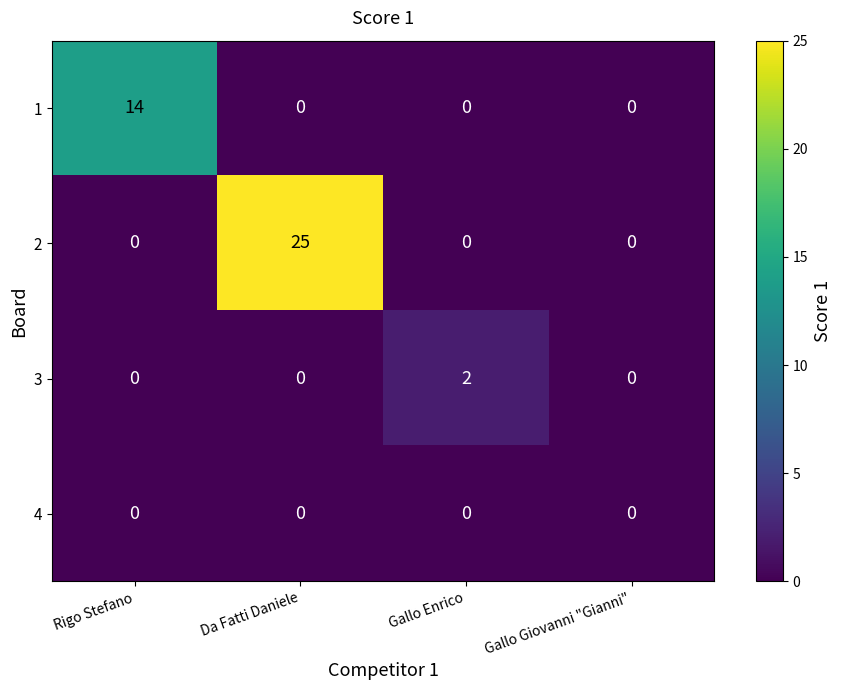

The value of 1 at Gallo Giovanni "Gianni" is 0. True or false?

True